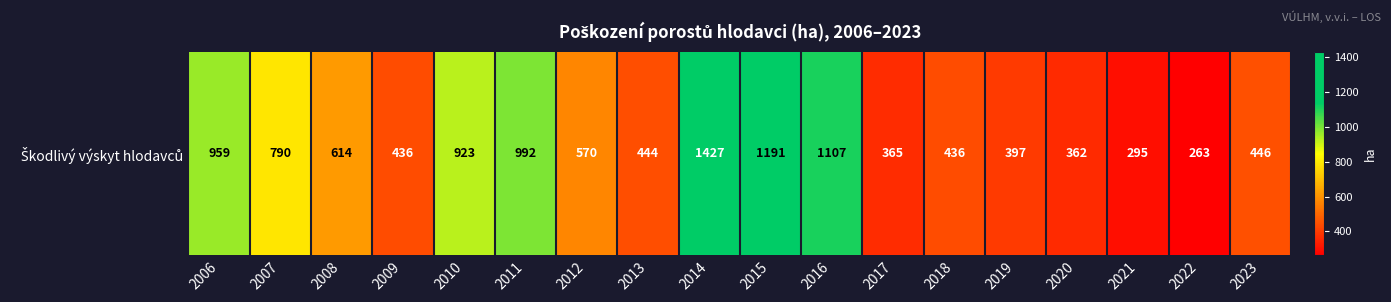

How many series are shown in this chart?

1